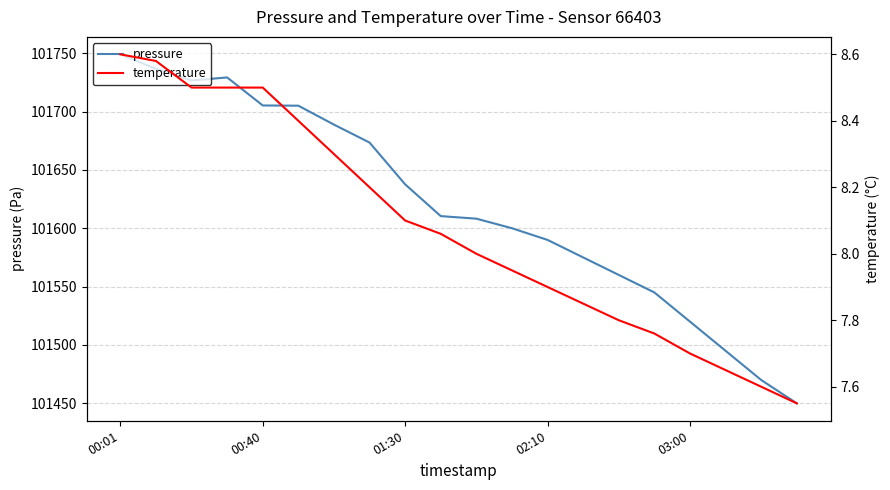

Rank the series by their maximum value, from lowest to highest.

temperature, pressure